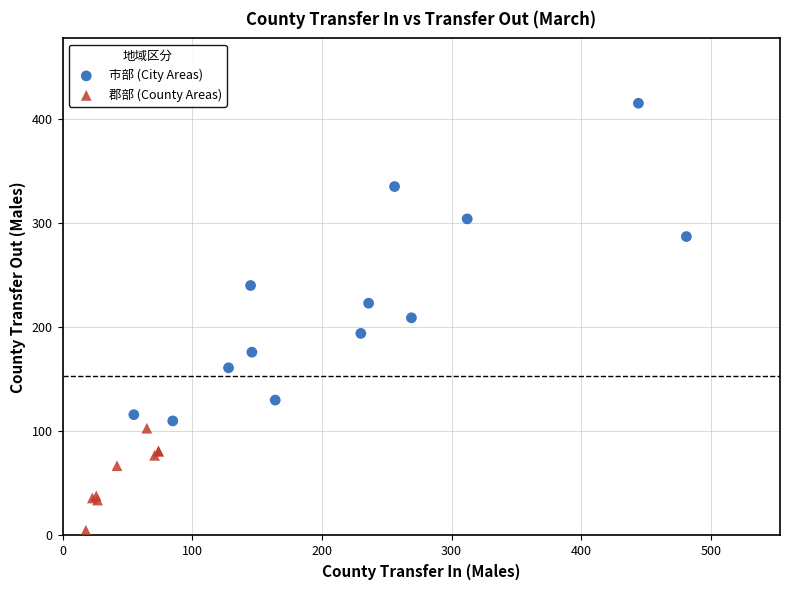

Which series contains the highest Y value?

市部 (City Areas)